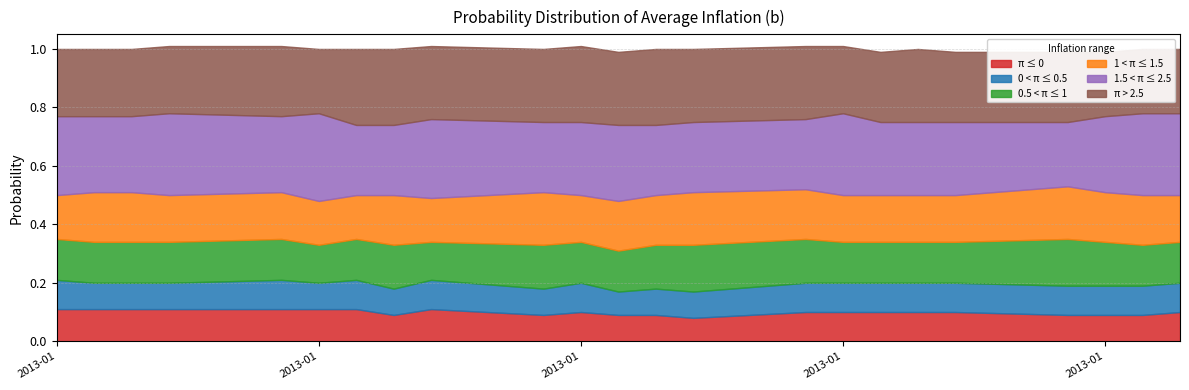

What is the minimum value for 0.5 < π ≤ 1?

0.1